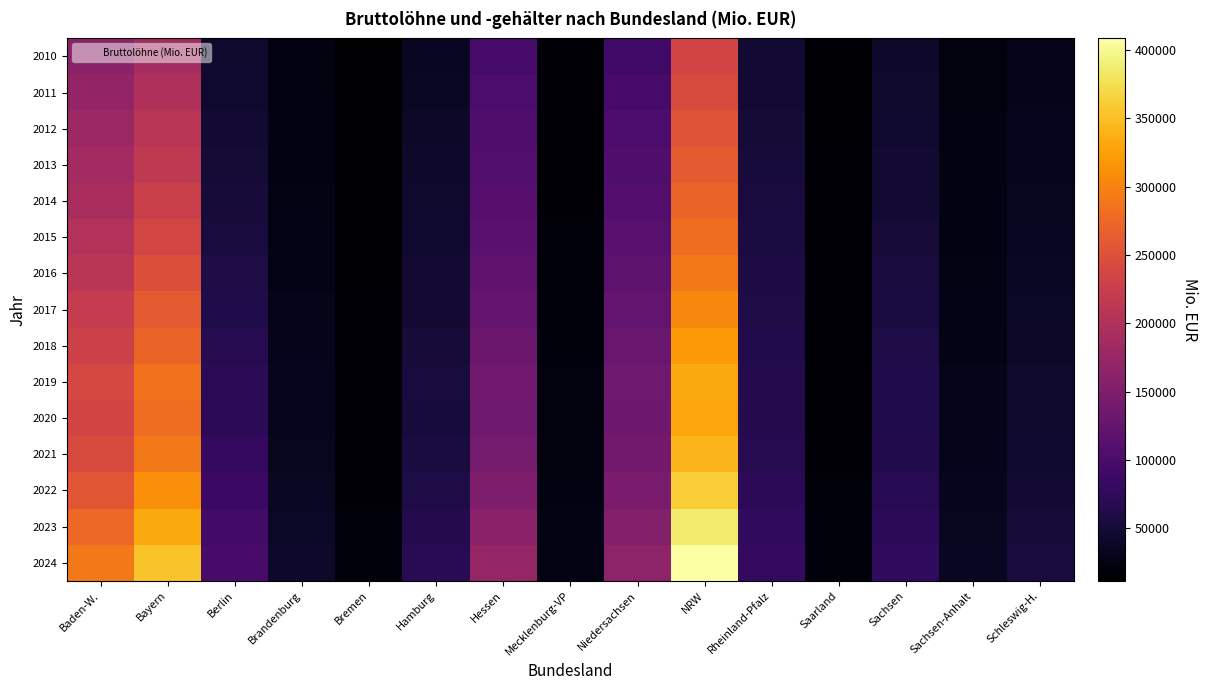

Reading right to left, what are all the values shown in this chart?

2010: Schleswig-H.=30013.3	Sachsen-Anhalt=21653.6	Sachsen=41945.3	Saarland=13438.8	Rheinland-Pfalz=46565.7	NRW=233474.2	Niedersachsen=90985.4	Mecklenburg-VP=15243.9	Hessen=96032.2	Hamburg=36165.5	Bremen=11467.9	Brandenburg=22823.1	Berlin=43287.9	Bayern=187294.2	Baden-W.=161928.1
2011: Schleswig-H.=31120.5	Sachsen-Anhalt=22315.2	Sachsen=43487.2	Saarland=14064.4	Rheinland-Pfalz=48391.7	NRW=244106.7	Niedersachsen=95770.7	Mecklenburg-VP=15706.7	Hessen=100367.7	Hamburg=37669.8	Bremen=12024.7	Brandenburg=23686.6	Berlin=45231.9	Bayern=197607.9	Baden-W.=170677.6
2012: Schleswig-H.=32166.1	Sachsen-Anhalt=23069.8	Sachsen=45163.1	Saarland=14401.1	Rheinland-Pfalz=50152.1	NRW=254868.7	Niedersachsen=100008.6	Mecklenburg-VP=16272.6	Hessen=103609.9	Hamburg=39511.1	Bremen=12466.2	Brandenburg=24247.9	Berlin=47054.9	Bayern=207594.5	Baden-W.=178910.4
2013: Schleswig-H.=33146.3	Sachsen-Anhalt=23456.4	Sachsen=46743.2	Saarland=14769.9	Rheinland-Pfalz=52189.4	NRW=260397.1	Niedersachsen=103594.0	Mecklenburg-VP=16601.8	Hessen=106532.2	Hamburg=41518.8	Bremen=13018.2	Brandenburg=25035.0	Berlin=48937.5	Bayern=215565.8	Baden-W.=185645.5
2014: Schleswig-H.=34184.8	Sachsen-Anhalt=24269.4	Sachsen=48689.8	Saarland=15104.0	Rheinland-Pfalz=54031.6	NRW=271952.5	Niedersachsen=108524.0	Mecklenburg-VP=17255.1	Hessen=110781.9	Hamburg=43102.7	Bremen=13419.8	Brandenburg=25969.6	Berlin=51566.5	Bayern=225655.1	Baden-W.=192582.0
2015: Schleswig-H.=35524.4	Sachsen-Anhalt=25202.7	Sachsen=51126.7	Saarland=15436.3	Rheinland-Pfalz=55886.4	NRW=281159.8	Niedersachsen=112991.4	Mecklenburg-VP=18059.5	Hessen=115291.1	Hamburg=44901.1	Bremen=13855.6	Brandenburg=27129.3	Berlin=54742.5	Bayern=236366.2	Baden-W.=201050.4
2016: Schleswig-H.=37070.0	Sachsen-Anhalt=26080.9	Sachsen=53362.4	Saarland=15850.1	Rheinland-Pfalz=57728.1	NRW=291814.3	Niedersachsen=117119.9	Mecklenburg-VP=18826.9	Hessen=119867.8	Hamburg=46848.1	Bremen=14466.4	Brandenburg=28183.5	Berlin=58358.7	Bayern=247512.1	Baden-W.=209653.3
2017: Schleswig-H.=38764.8	Sachsen-Anhalt=27194.5	Sachsen=55814.2	Saarland=16376.2	Rheinland-Pfalz=60031.6	NRW=303557.9	Niedersachsen=121917.5	Mecklenburg-VP=19590.5	Hessen=125213.9	Hamburg=48494.5	Bremen=15040.0	Brandenburg=29623.8	Berlin=62462.7	Bayern=259757.5	Baden-W.=219480.9
2018: Schleswig-H.=40840.1	Sachsen-Anhalt=28296.4	Sachsen=58656.4	Saarland=17093.0	Rheinland-Pfalz=62795.2	NRW=319359.1	Niedersachsen=128594.1	Mecklenburg-VP=20532.4	Hessen=131582.4	Hamburg=50945.9	Bremen=15474.4	Brandenburg=31020.5	Berlin=67016.3	Bayern=271982.5	Baden-W.=229744.2
2019: Schleswig-H.=42609.1	Sachsen-Anhalt=29278.2	Sachsen=61290.5	Saarland=17472.1	Rheinland-Pfalz=65213.4	NRW=332822.6	Niedersachsen=134204.9	Mecklenburg-VP=21532.5	Hessen=137020.9	Hamburg=53649.6	Bremen=15955.2	Brandenburg=32379.0	Berlin=71931.5	Bayern=284544.9	Baden-W.=239015.6
2020: Schleswig-H.=42842.6	Sachsen-Anhalt=29568.3	Sachsen=61597.1	Saarland=17019.0	Rheinland-Pfalz=64916.9	NRW=331035.1	Niedersachsen=133580.5	Mecklenburg-VP=21684.2	Hessen=135312.2	Hamburg=53053.9	Bremen=15622.8	Brandenburg=32919.9	Berlin=73498.5	Bayern=281082.9	Baden-W.=233749.9
2021: Schleswig-H.=44475.4	Sachsen-Anhalt=30495.7	Sachsen=63627.0	Saarland=17436.4	Rheinland-Pfalz=67112.1	NRW=343117.6	Niedersachsen=137695.1	Mecklenburg-VP=22325.6	Hessen=140476.6	Hamburg=55270.4	Bremen=16079.4	Brandenburg=34338.9	Berlin=78469.0	Bayern=291557.6	Baden-W.=242861.1
2022: Schleswig-H.=47356.4	Sachsen-Anhalt=31896.1	Sachsen=67572.3	Saarland=18407.1	Rheinland-Pfalz=72177.3	NRW=361561.9	Niedersachsen=145011.8	Mecklenburg-VP=23748.4	Hessen=148501.8	Hamburg=59515.0	Bremen=17125.0	Brandenburg=36467.0	Berlin=85307.3	Bayern=310339.7	Baden-W.=256445.3
2023: Schleswig-H.=50819.8	Sachsen-Anhalt=34106.4	Sachsen=73126.7	Saarland=19730.1	Rheinland-Pfalz=76181.1	NRW=386217.5	Niedersachsen=155690.2	Mecklenburg-VP=25476.2	Hessen=160479.2	Hamburg=64721.0	Bremen=18390.3	Brandenburg=39337.5	Berlin=92510.4	Bayern=333863.9	Baden-W.=275585.1
2024: Schleswig-H.=54179.3	Sachsen-Anhalt=35707.8	Sachsen=76181.6	Saarland=20674.4	Rheinland-Pfalz=80247.3	NRW=408625.3	Niedersachsen=163797.6	Mecklenburg-VP=26616.8	Hessen=171424.5	Hamburg=69101.7	Bremen=19556.8	Brandenburg=41178.3	Berlin=97763.6	Bayern=353751.2	Baden-W.=291209.0